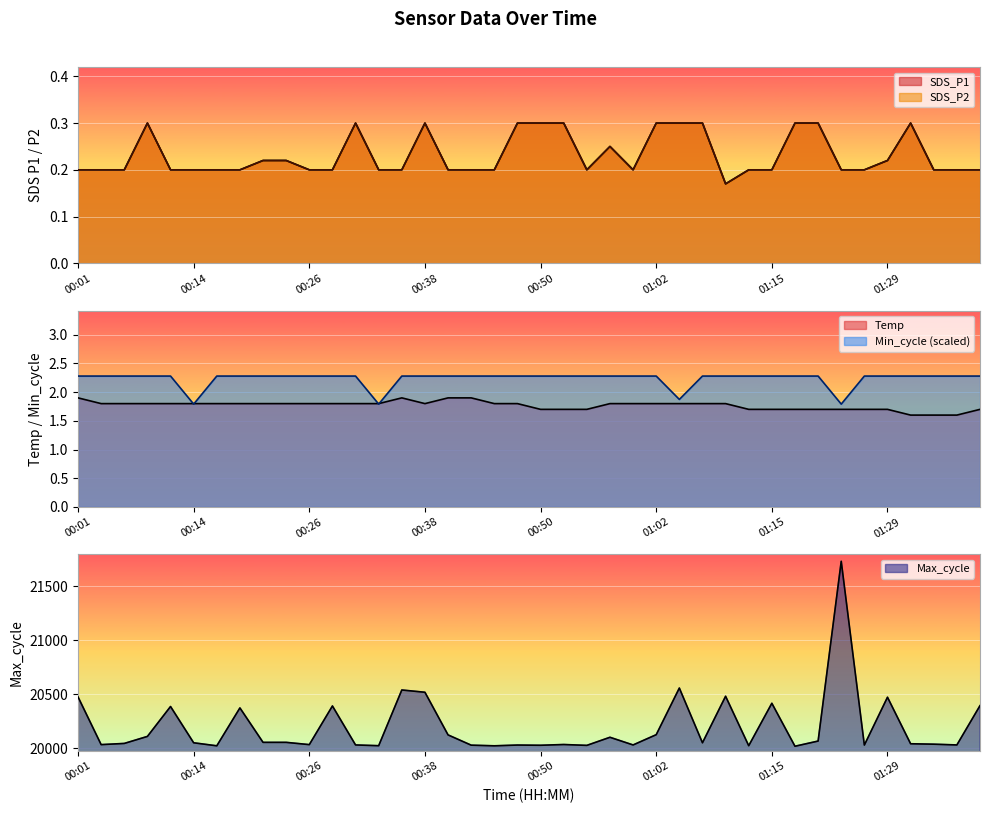

Reading left to right, what are all the values shown in this chart?

SDS_P1: 0.2	0.2	0.2	0.3	0.2	0.2	0.2	0.2	0.2	0.2	0.2	0.2	0.3	0.2	0.2	0.3	0.2	0.2	0.2	0.3	0.3	0.3	0.2	0.2	0.2	0.3	0.3	0.3	0.2	0.2	0.2	0.3	0.3	0.2	0.2	0.2	0.3	0.2	0.2	0.2
SDS_P2: 0.2	0.2	0.2	0.3	0.2	0.2	0.2	0.2	0.2	0.2	0.2	0.2	0.3	0.2	0.2	0.3	0.2	0.2	0.2	0.3	0.3	0.3	0.2	0.2	0.2	0.3	0.3	0.3	0.2	0.2	0.2	0.3	0.3	0.2	0.2	0.2	0.3	0.2	0.2	0.2
Temp: 1.9	1.8	1.8	1.8	1.8	1.8	1.8	1.8	1.8	1.8	1.8	1.8	1.8	1.8	1.9	1.8	1.9	1.9	1.8	1.8	1.7	1.7	1.7	1.8	1.8	1.8	1.8	1.8	1.8	1.7	1.7	1.7	1.7	1.7	1.7	1.7	1.6	1.6	1.6	1.7
Min_cycle: 2.3	2.3	2.3	2.3	2.3	1.8	2.3	2.3	2.3	2.3	2.3	2.3	2.3	1.8	2.3	2.3	2.3	2.3	2.3	2.3	2.3	2.3	2.3	2.3	2.3	2.3	1.9	2.3	2.3	2.3	2.3	2.3	2.3	1.8	2.3	2.3	2.3	2.3	2.3	2.3
Max_cycle: 20474.0	20032.0	20043.0	20108.0	20385.0	20049.0	20021.0	20372.0	20053.0	20053.0	20032.0	20390.0	20029.0	20022.0	20538.0	20517.0	20122.0	20027.0	20021.0	20028.0	20026.0	20033.0	20025.0	20100.0	20029.0	20124.0	20556.0	20049.0	20480.0	20022.0	20415.0	20017.0	20065.0	21730.0	20028.0	20471.0	20040.0	20036.0	20029.0	20393.0